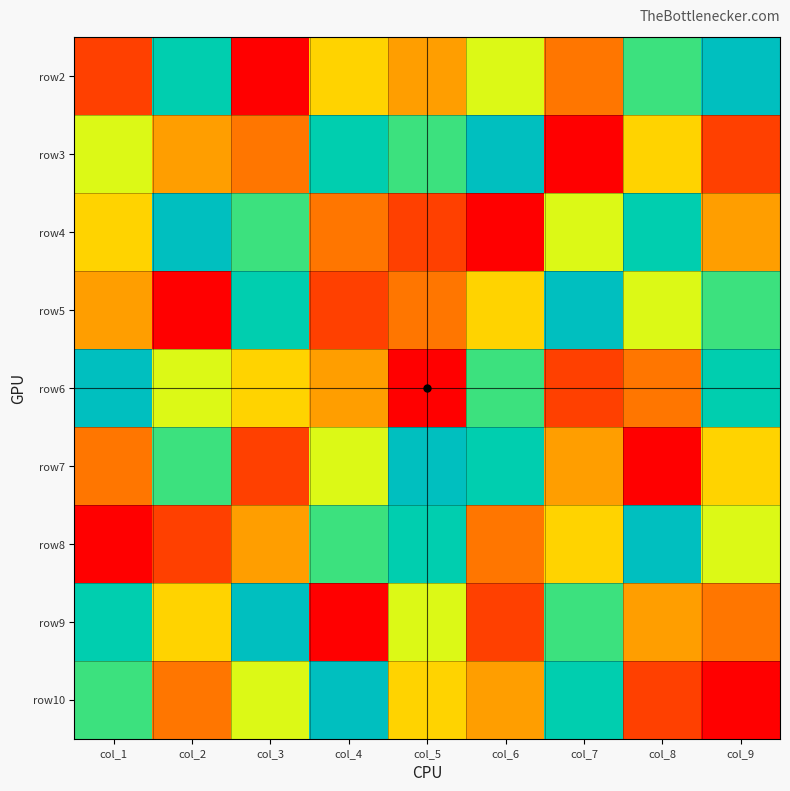

Reading left to right, extract all data points from this chart.

row2: col_1=2	col_2=8	col_3=1	col_4=5	col_5=4	col_6=6	col_7=3	col_8=7	col_9=9
row3: col_1=6	col_2=4	col_3=3	col_4=8	col_5=7	col_6=9	col_7=1	col_8=5	col_9=2
row4: col_1=5	col_2=9	col_3=7	col_4=3	col_5=2	col_6=1	col_7=6	col_8=8	col_9=4
row5: col_1=4	col_2=1	col_3=8	col_4=2	col_5=3	col_6=5	col_7=9	col_8=6	col_9=7
row6: col_1=9	col_2=6	col_3=5	col_4=4	col_5=1	col_6=7	col_7=2	col_8=3	col_9=8
row7: col_1=3	col_2=7	col_3=2	col_4=6	col_5=9	col_6=8	col_7=4	col_8=1	col_9=5
row8: col_1=1	col_2=2	col_3=4	col_4=7	col_5=8	col_6=3	col_7=5	col_8=9	col_9=6
row9: col_1=8	col_2=5	col_3=9	col_4=1	col_5=6	col_6=2	col_7=7	col_8=4	col_9=3
row10: col_1=7	col_2=3	col_3=6	col_4=9	col_5=5	col_6=4	col_7=8	col_8=2	col_9=1